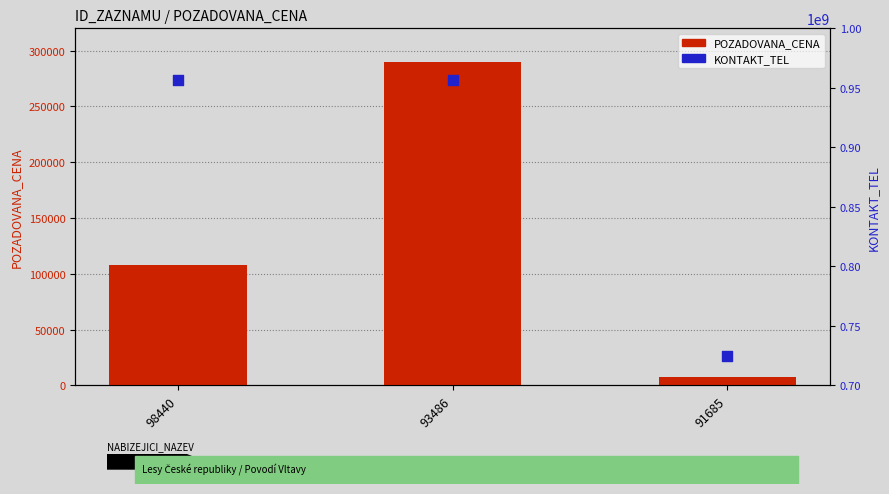

Which series reaches the minimum Y coordinate?

POZADOVANA_CENA